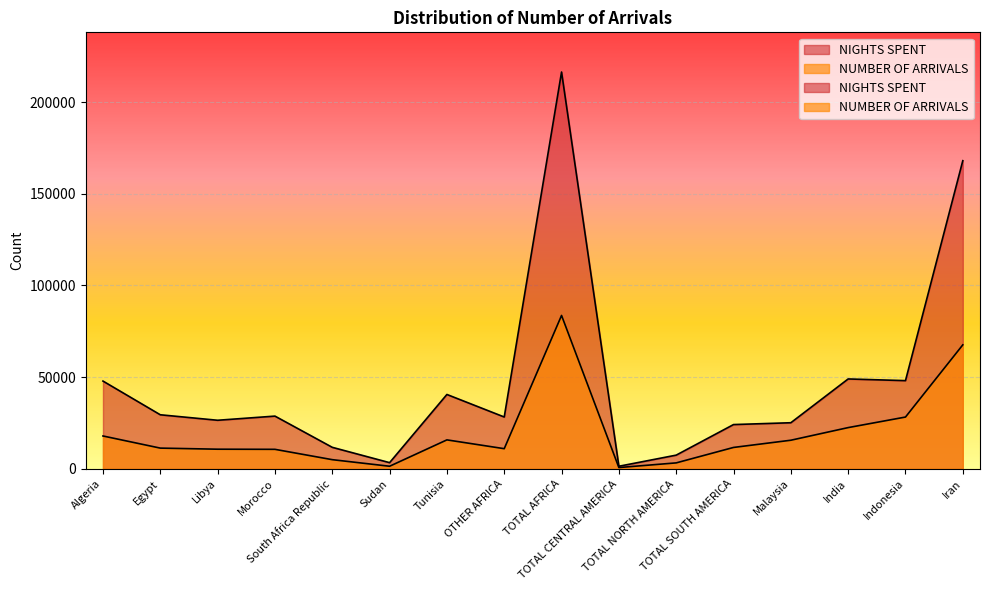

Which category has the lowest value in the NIGHTS SPENT series?

TOTAL CENTRAL AMERICA